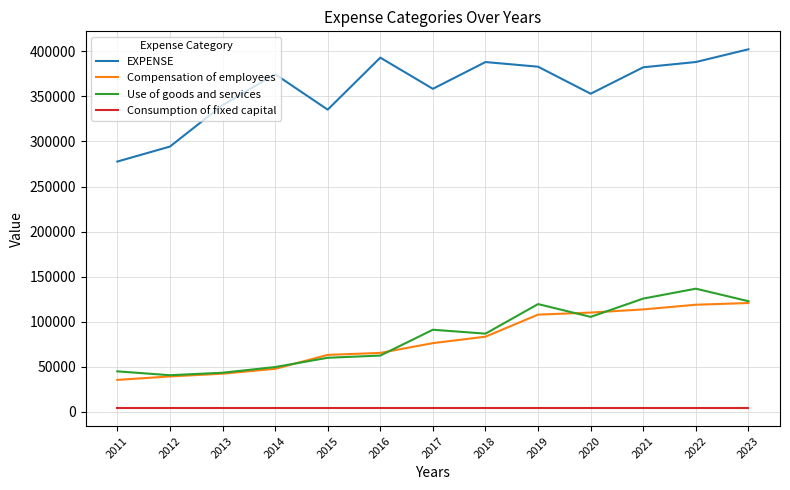

Is this an area chart (filled region under the line)?

No